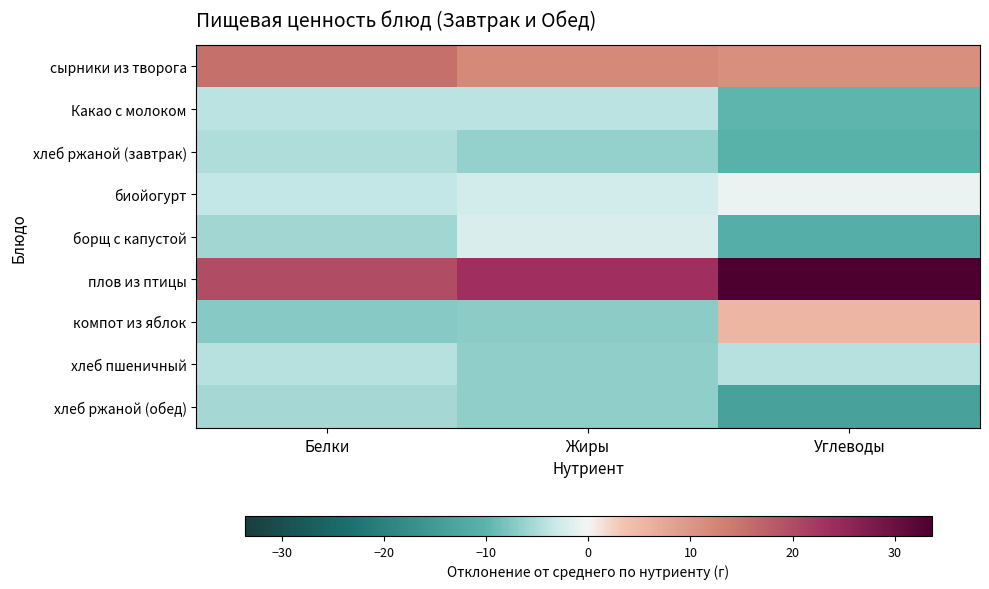

At Белки, list the series in order from smallest to largest.

компот из яблок, борщ с капустой, хлеб ржаной (обед), хлеб ржаной (завтрак), хлеб пшеничный, Какао с молоком, биойогурт, сырники из творога, плов из птицы